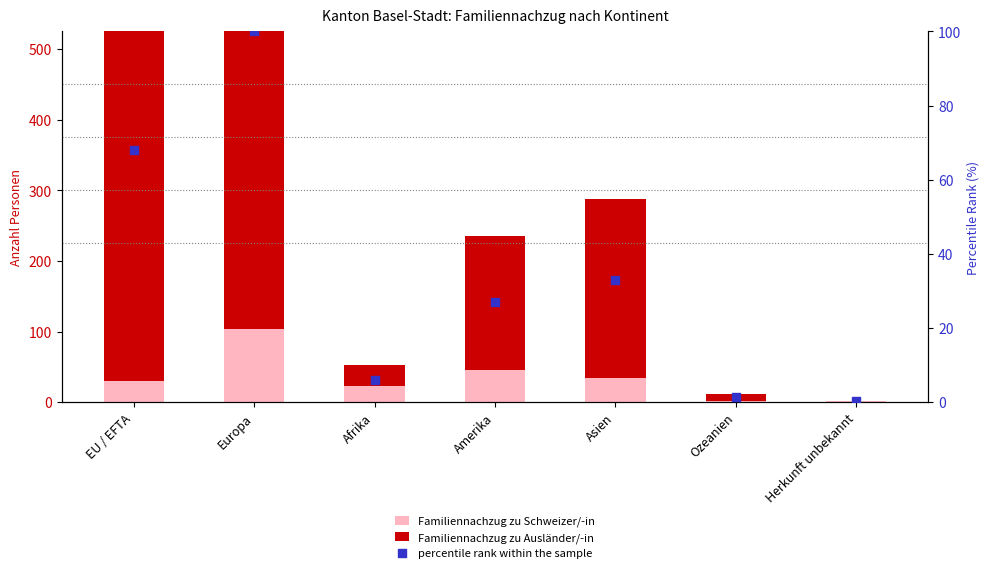

At how many categories does at least one series exceed 636?

1